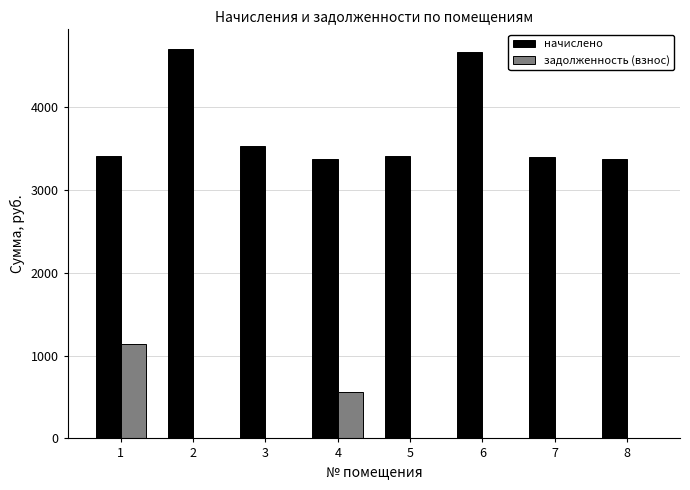

Is it true that начислено equals 7080.2 at 2?

False